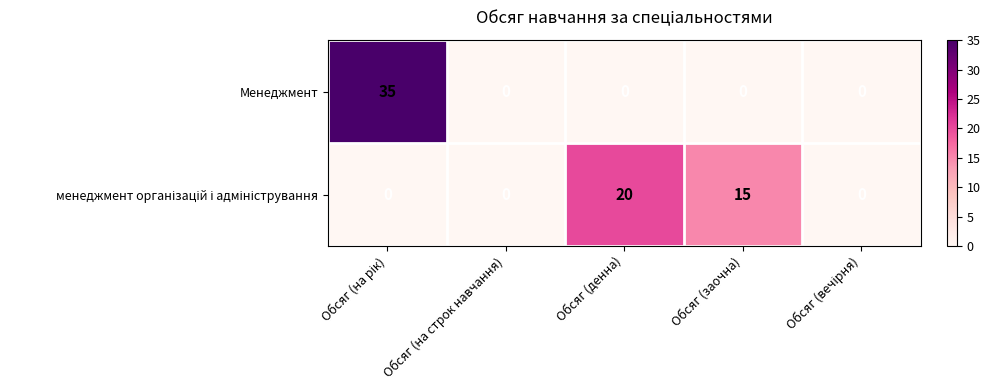

How many data points does each series have?

5